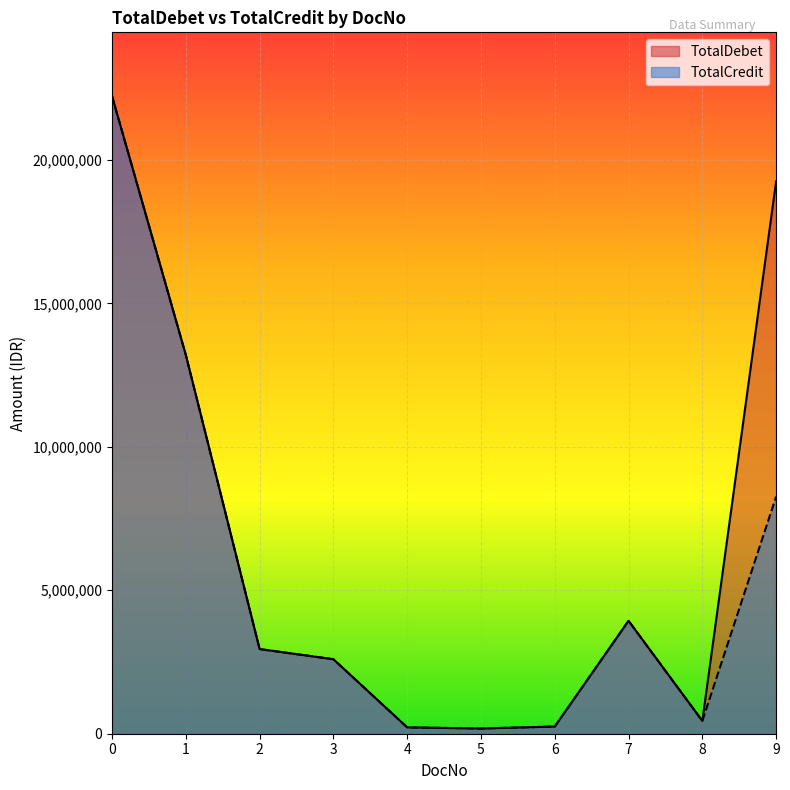

What is the sum of all TotalDebet values?

65253177